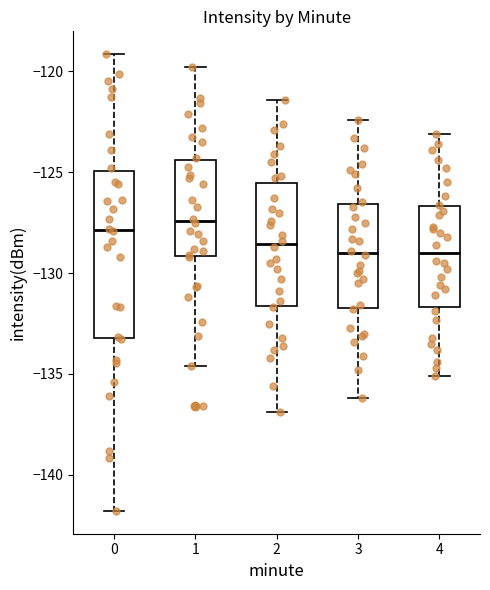

Comparing the boxes themselves (not the whiskers), which one is the tallest?

0